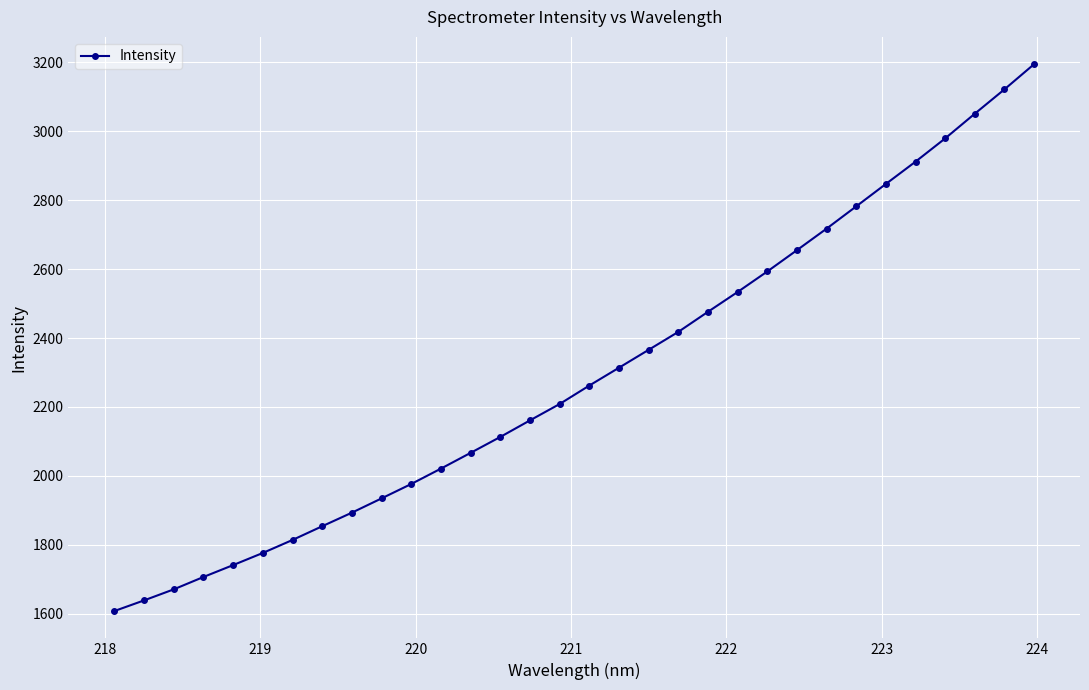

True or false: the data has more than 1 interior local peaks.

False